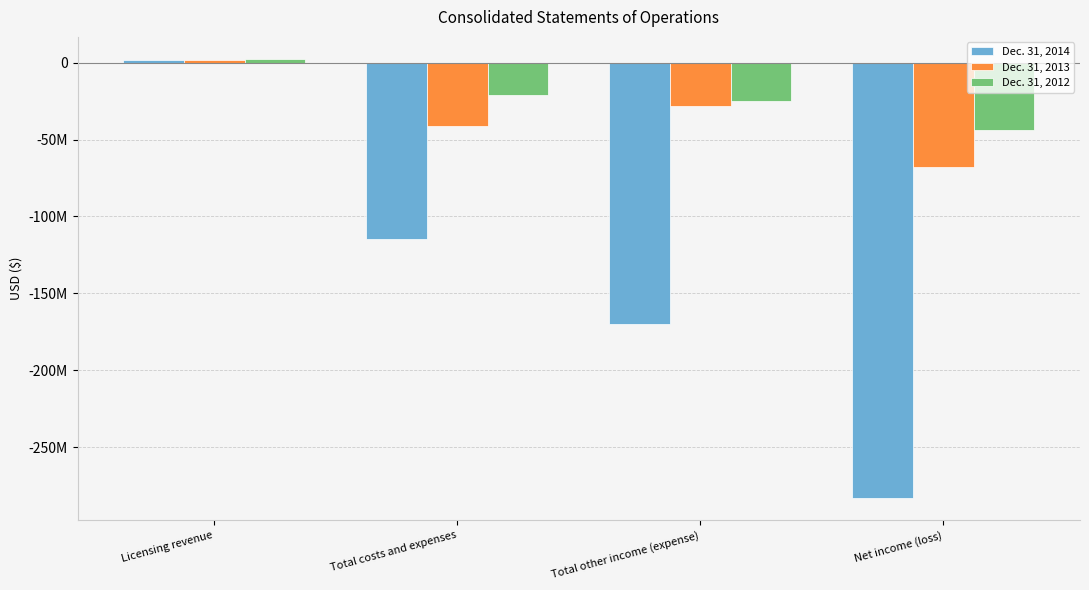

Are the bars grouped side by side (vs. stacked)?

Yes